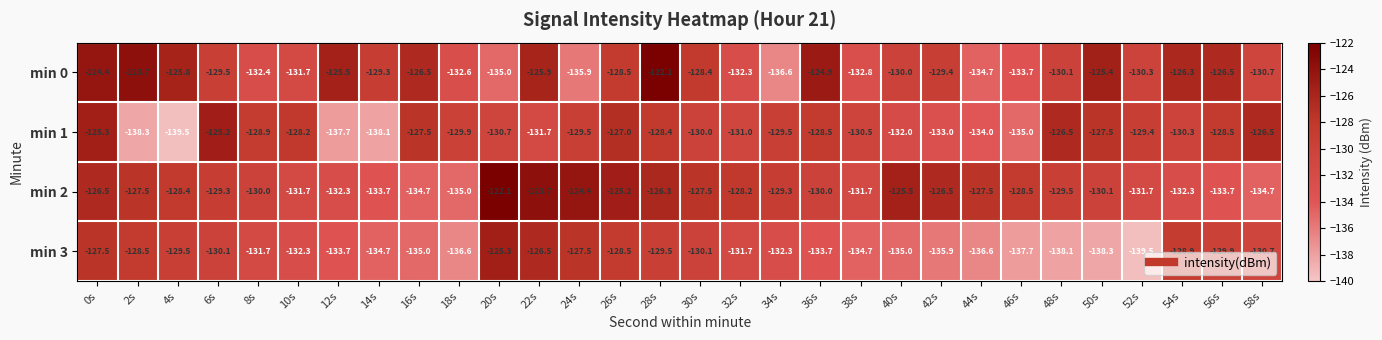

What is the maximum value shown in the chart?

-122.1